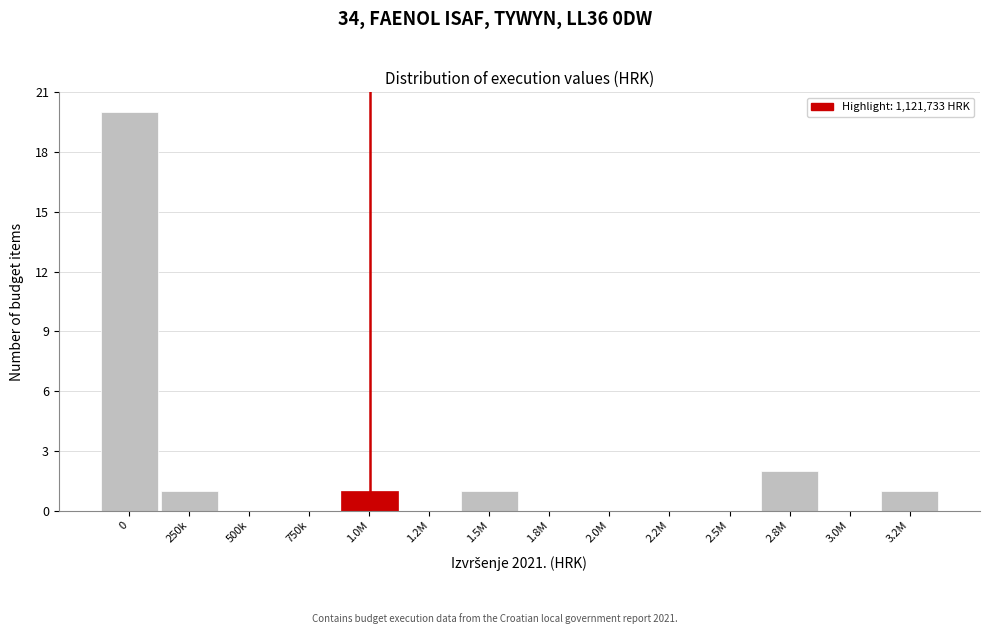

Reading left to right, what are all the values shown in this chart?

0=20	250k=1	500k=0	750k=0	1.0M=1	1.2M=0	1.5M=1	1.8M=0	2.0M=0	2.2M=0	2.5M=0	2.8M=2	3.0M=0	3.2M=1